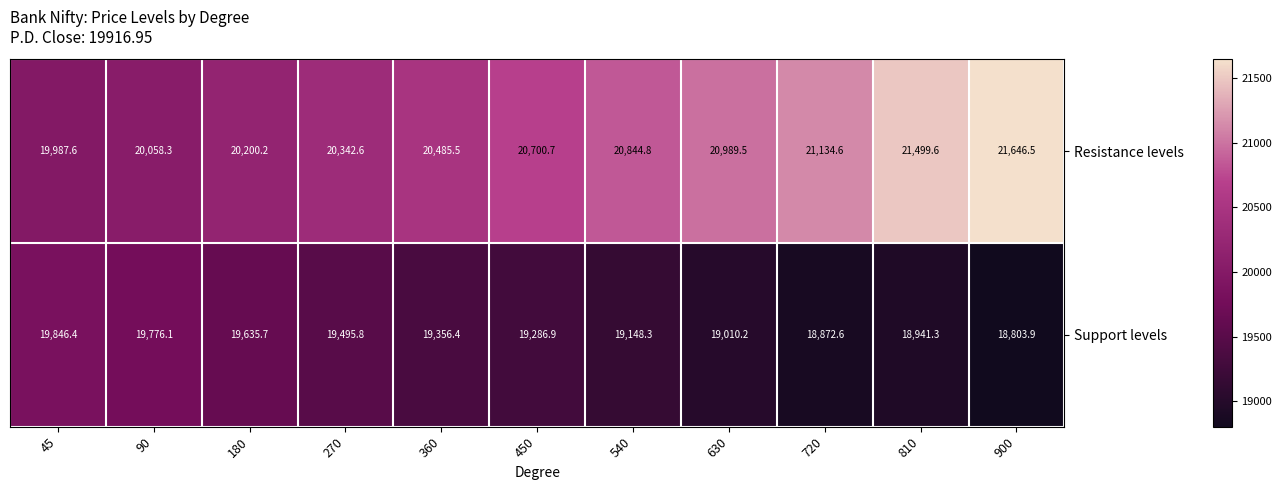

Which series has the widest spread of values?

Resistance levels